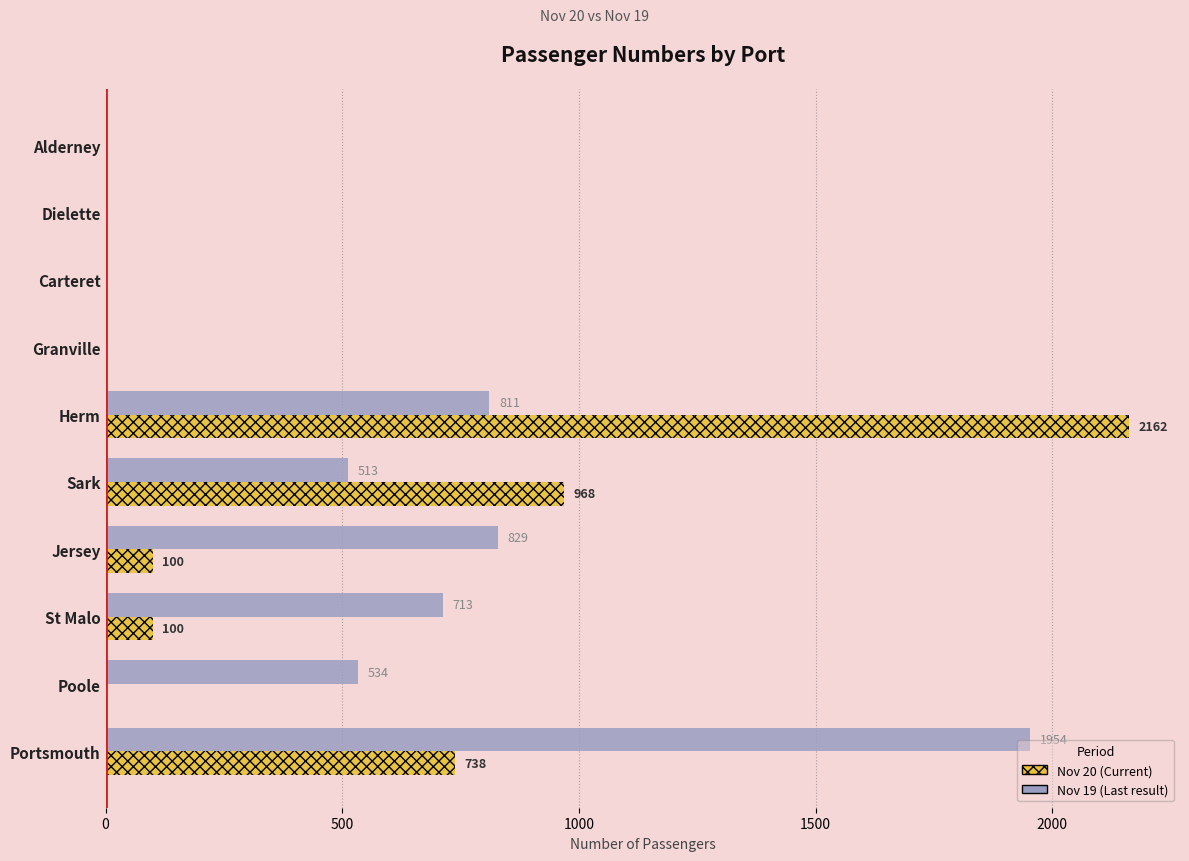

What is the total value across all series at Sark?

1481